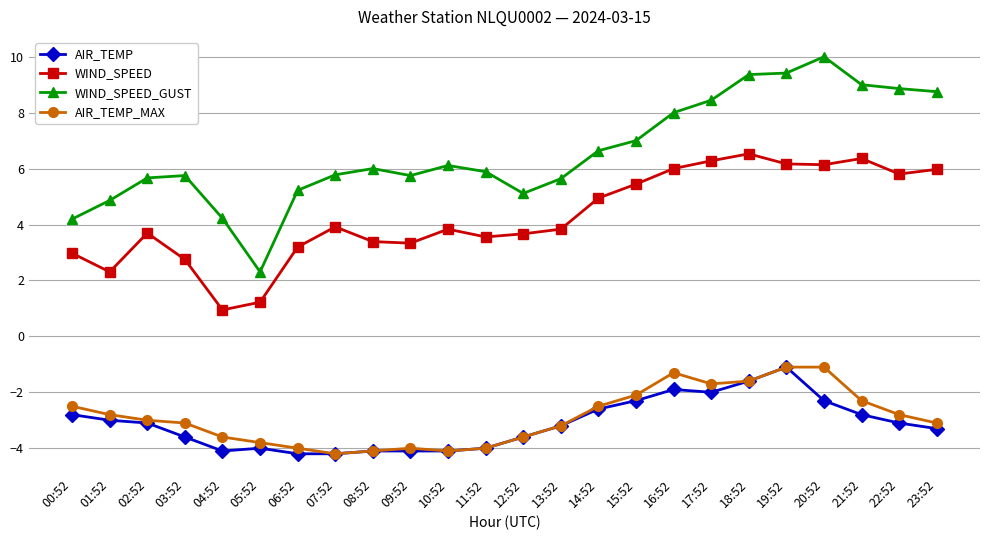

What is the label of the 16th point from the right?

08:52